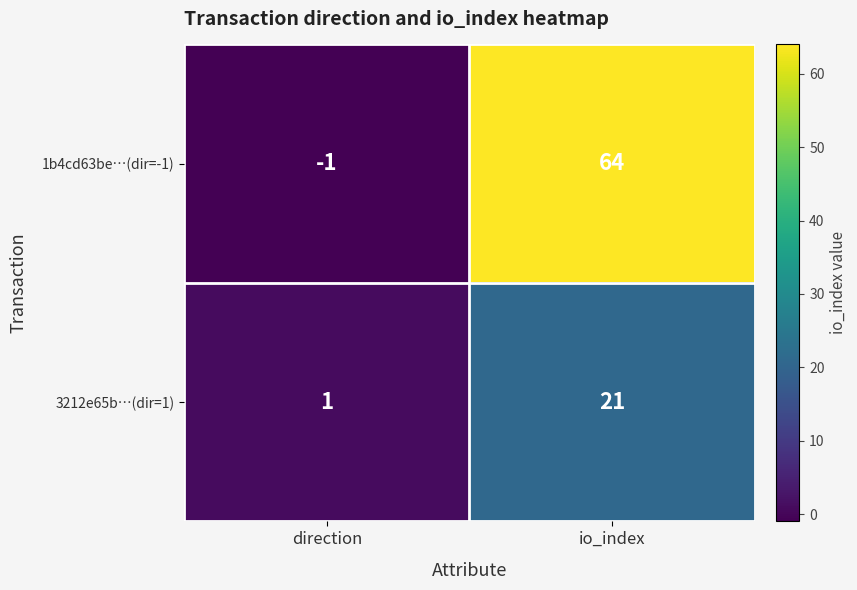

How many categories are shown in the chart?

2